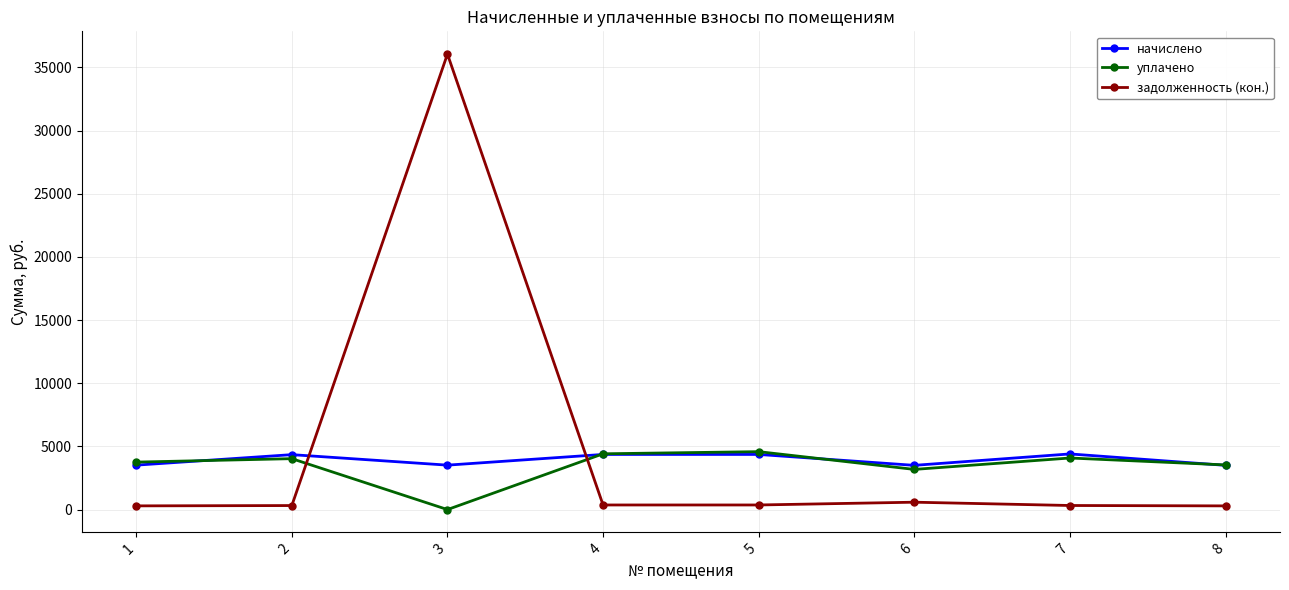

True or false: задолженность (кон.) has more than 1 points higher than both neighbors.

True